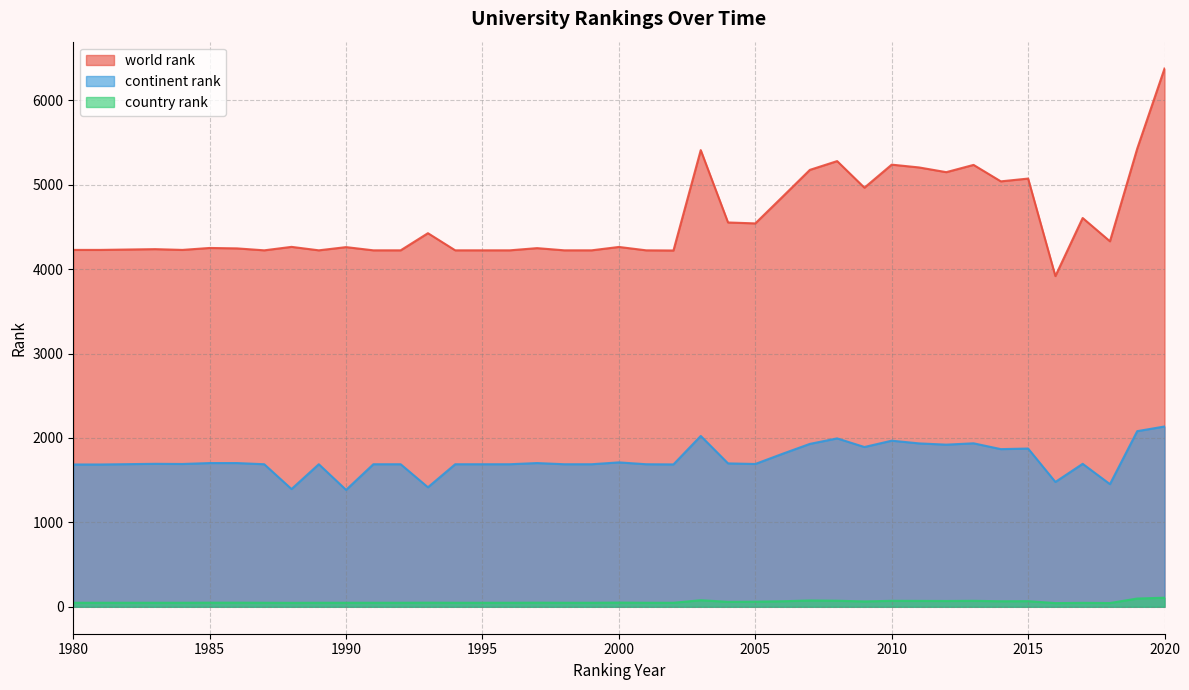

True or false: country rank and world rank intersect in this chart.

False